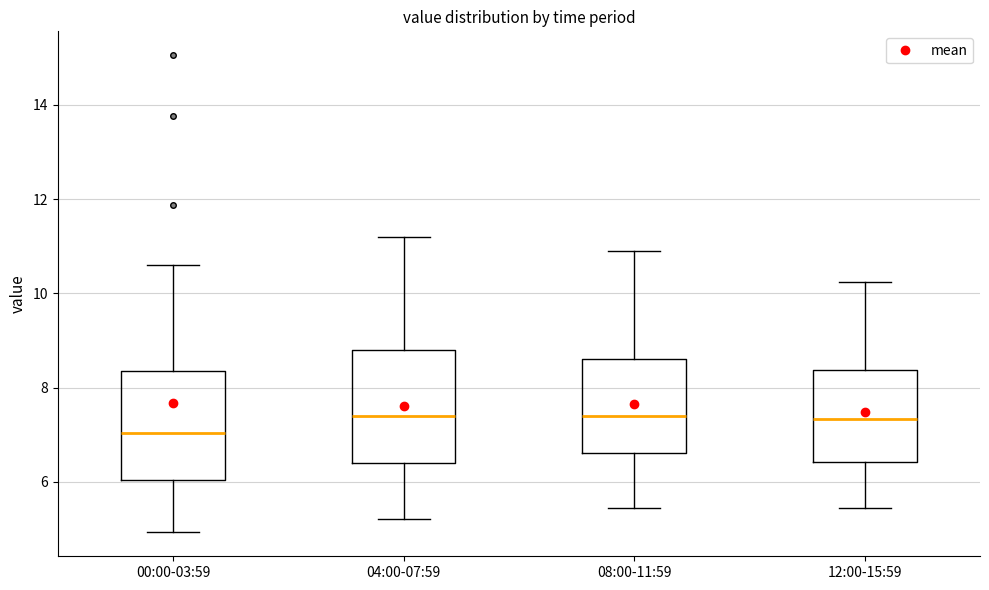

Where is the lower edge of the box for 12:00-15:59 on the y-axis? The values are not printed on the chart, so give them approximately, as read against the axis.

6.4